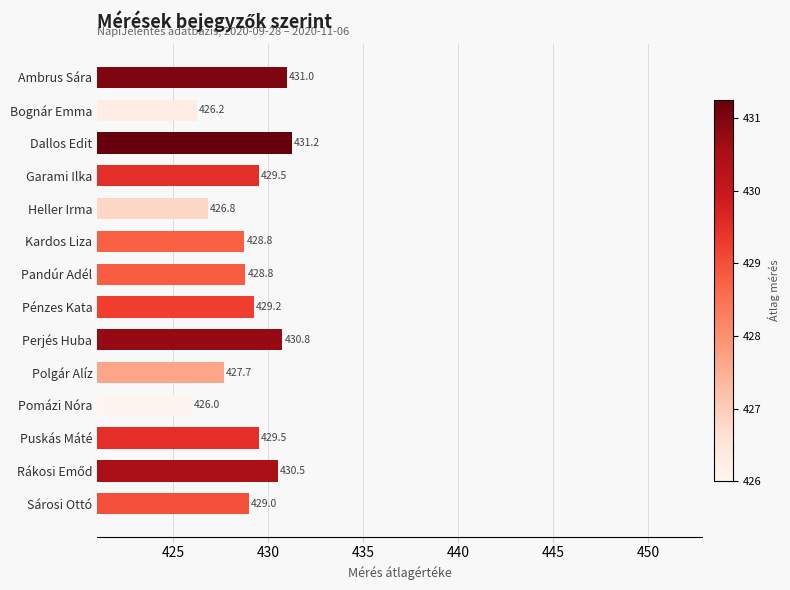

At which label is the value closest to 428?

Polgár Alíz